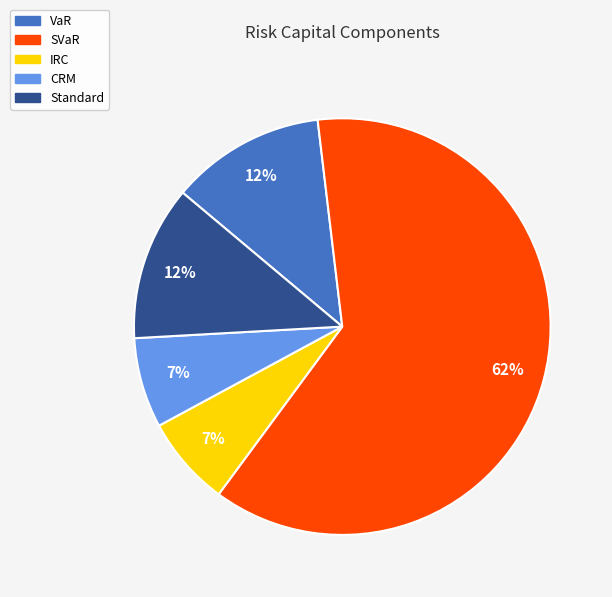

Does CRM represent more than half of the total?

No